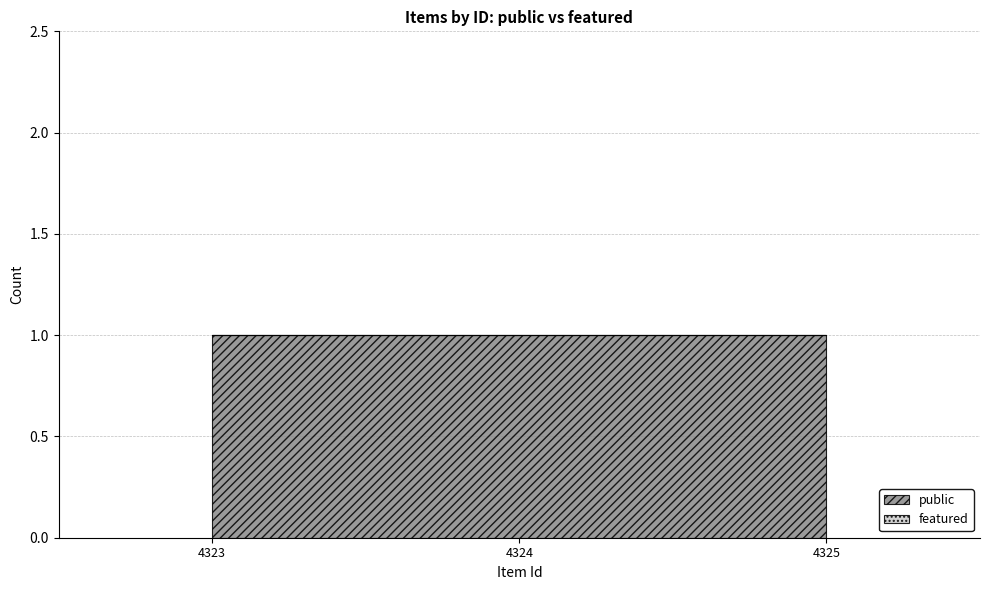

Does the chart display data point markers on the line(s)?

No